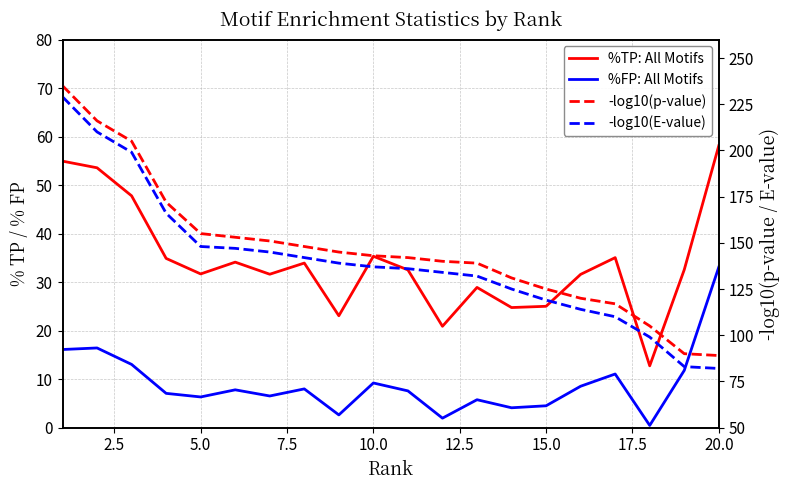

List the series in order of their peak value, highest first.

-log10(p-value), -log10(E-value), %TP: All Motifs, %FP: All Motifs